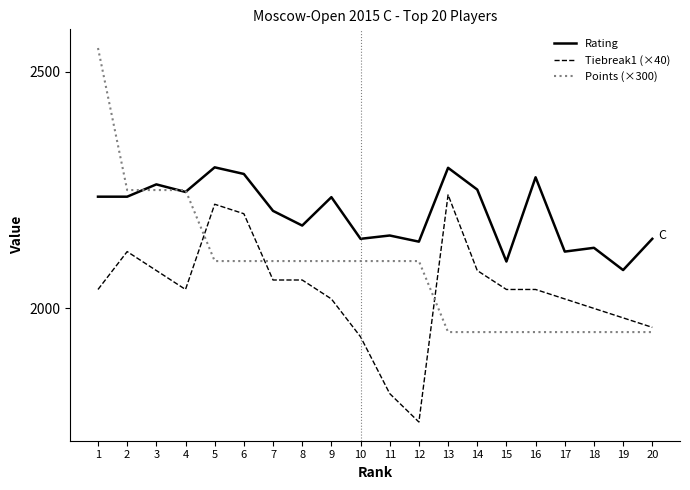

What is the maximum value for Rating?

2298